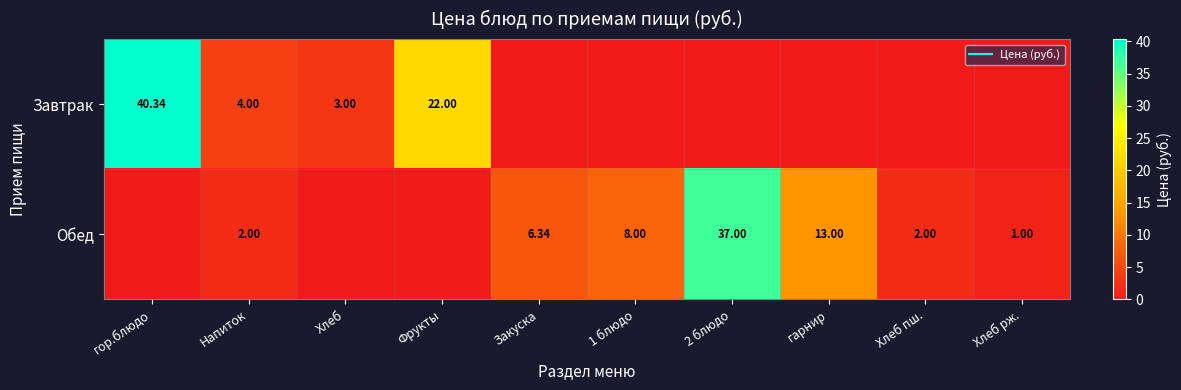

What is the sum of all Обед values?

69.3